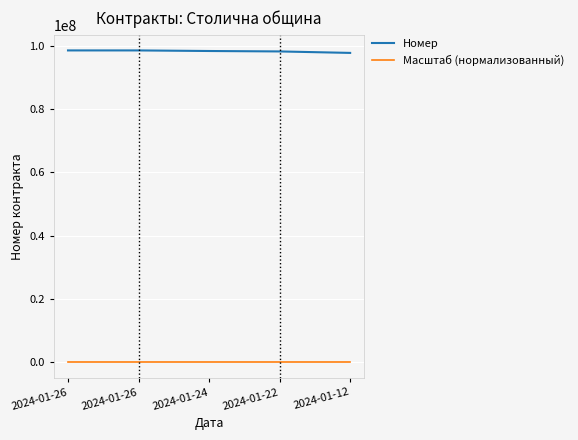

True or false: Масштаб (нормализованный) has more than 0 points higher than both neighbors.

False